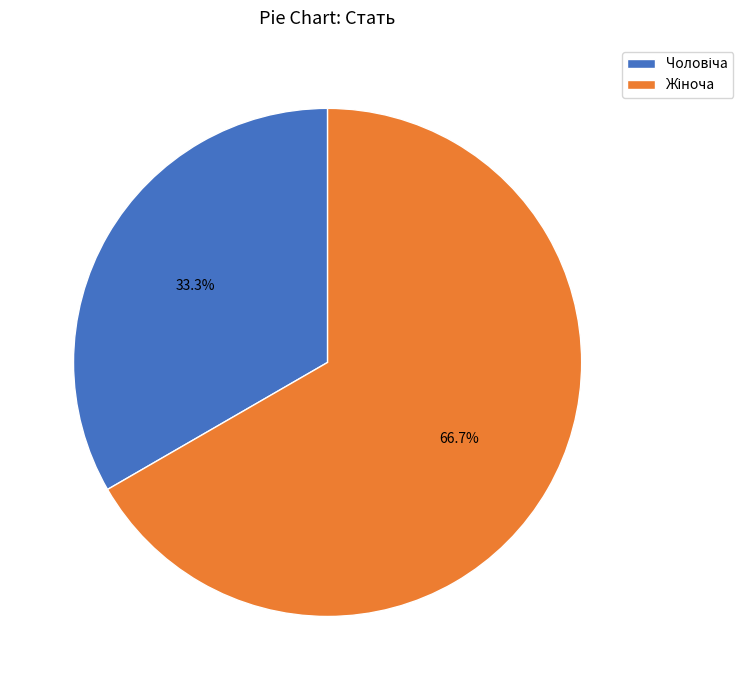

To the nearest percent, what is the difference between the largest and smallest slice percentages?

33%